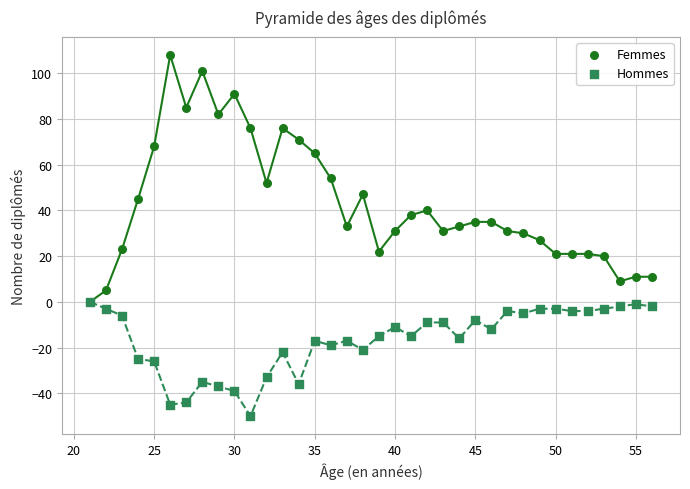

Which series has the largest Y range (max minus min)?

Femmes